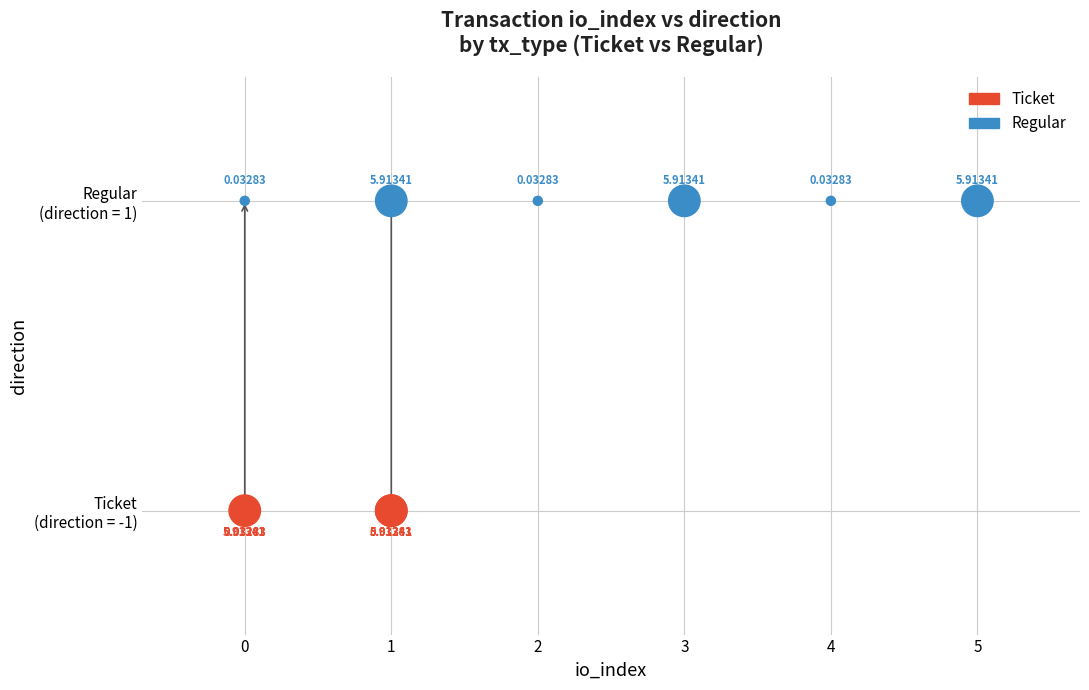

What are all the series names shown in the legend?

Ticket, Regular